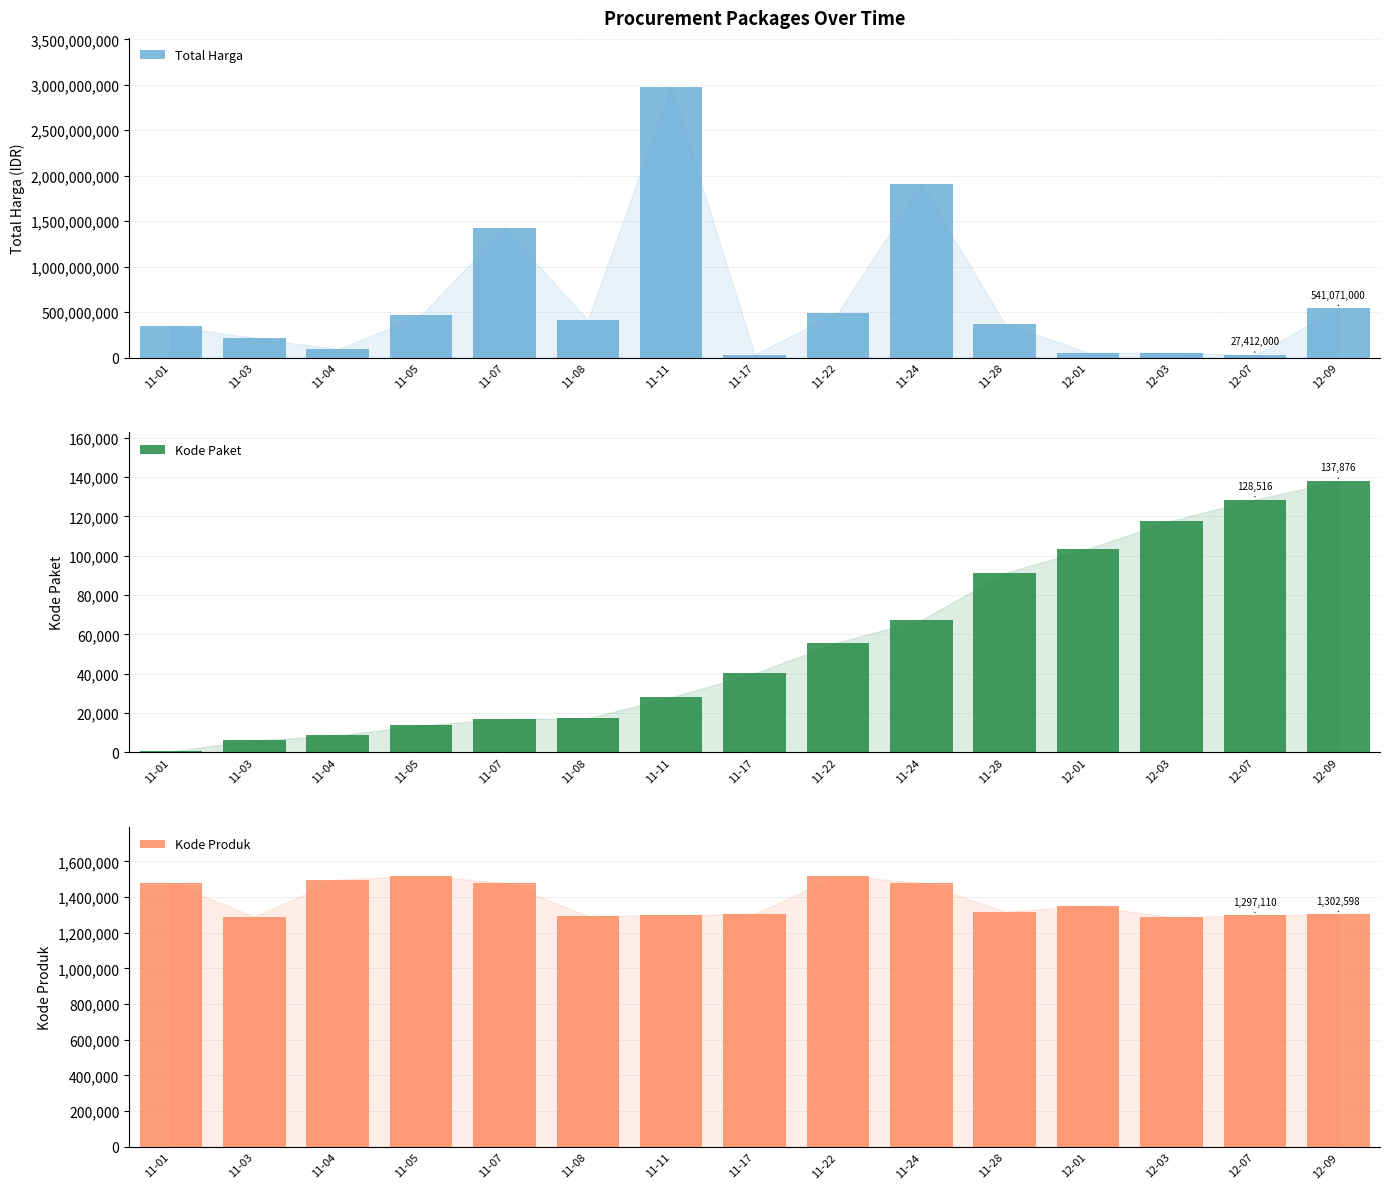

At 11-05, list the series in order from largest to smallest.

Total Harga, Kode Produk, Kode Paket